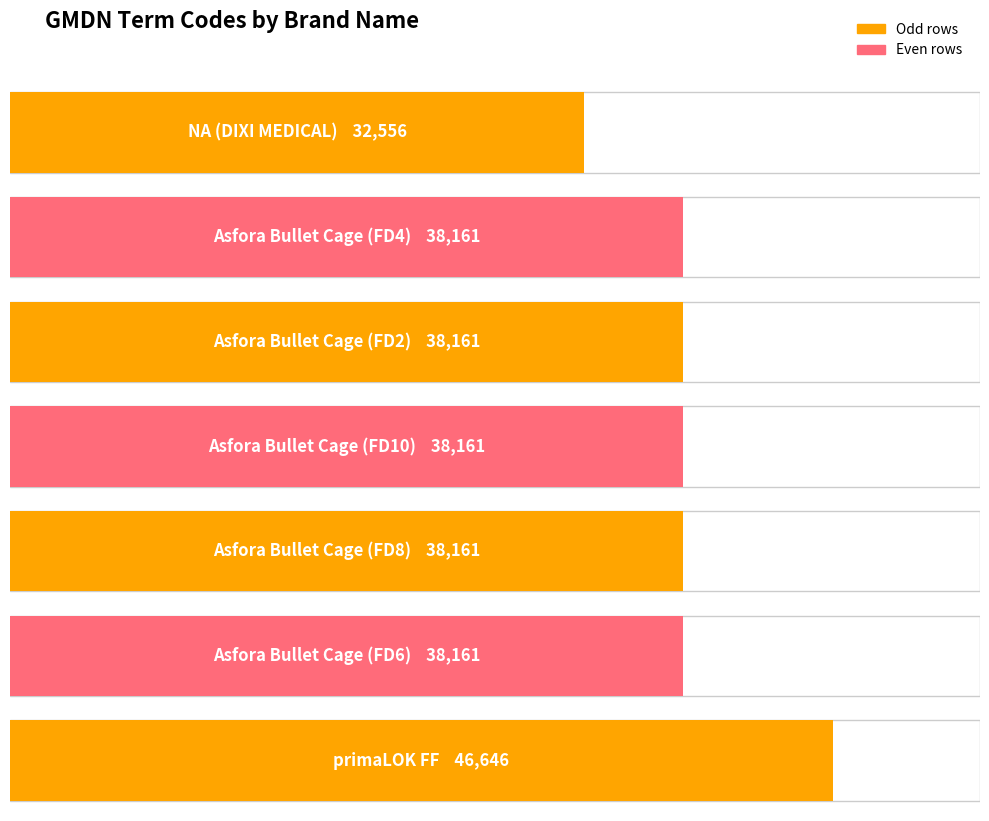

How many values are below 38161?

1